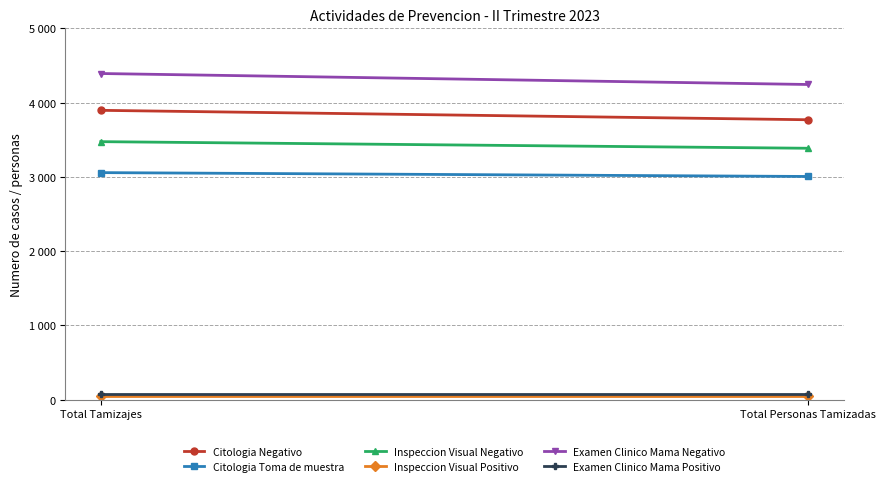

How many series are shown in this chart?

6